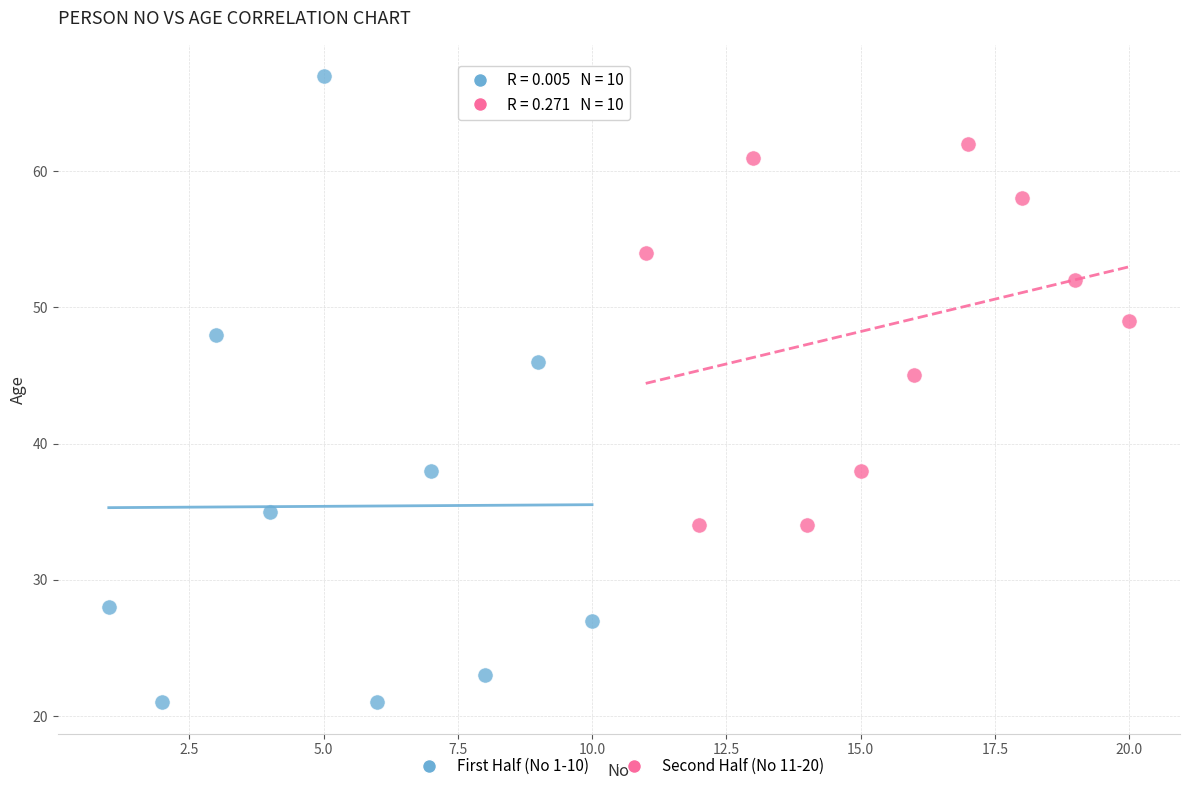

Which series reaches the minimum Y coordinate?

First Half (No 1-10)